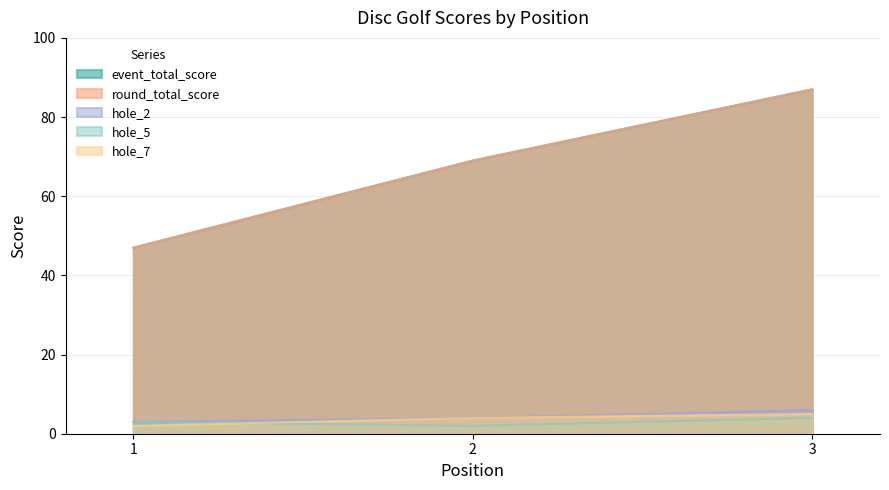

Does the chart have visible grid lines?

Yes